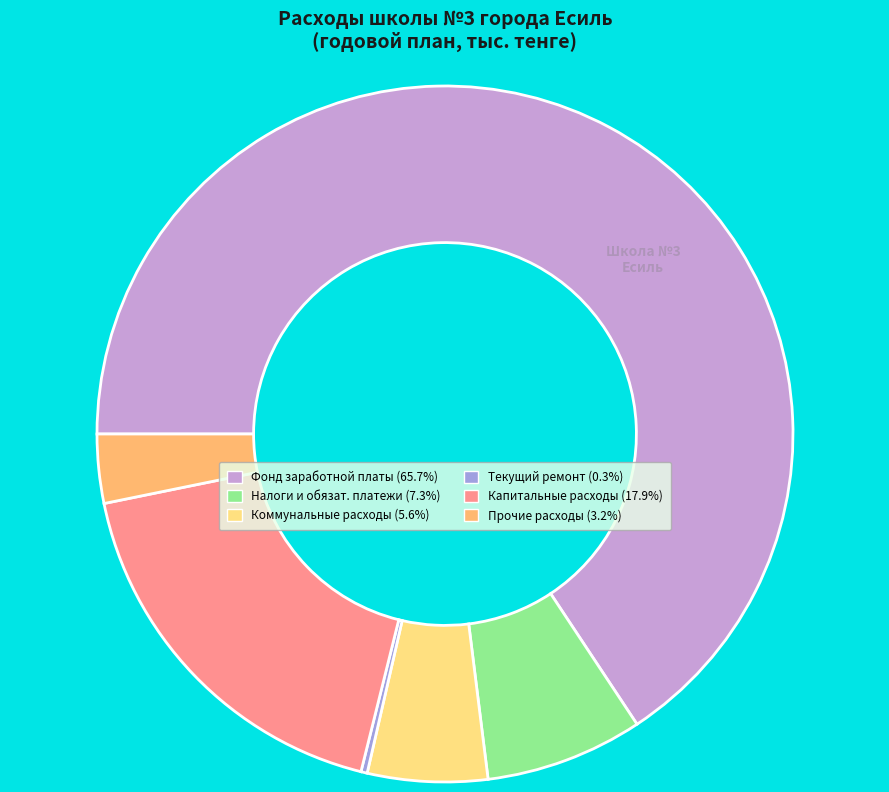

What is the majority slice?

Фонд заработной платы